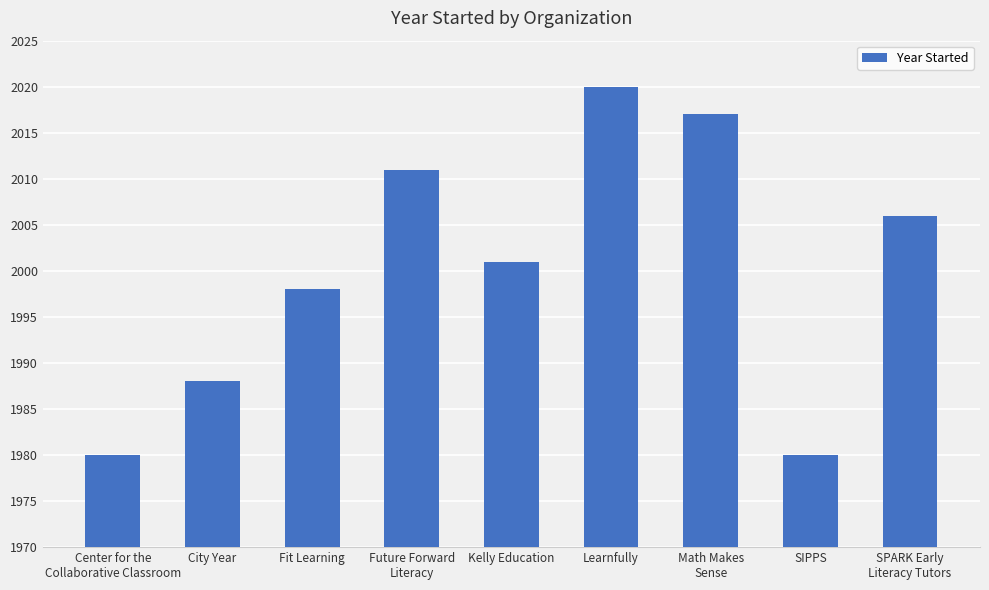

Are the bars grouped side by side (vs. stacked)?

No